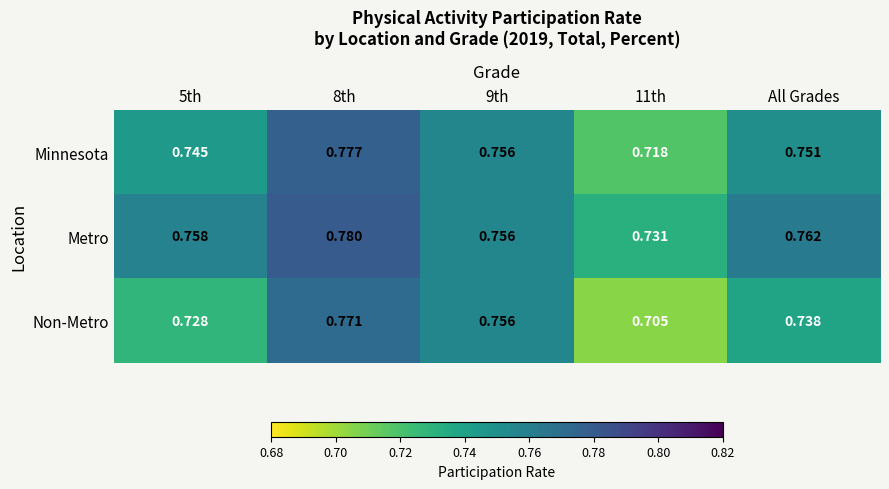

Which series has the largest total across all categories?

Metro